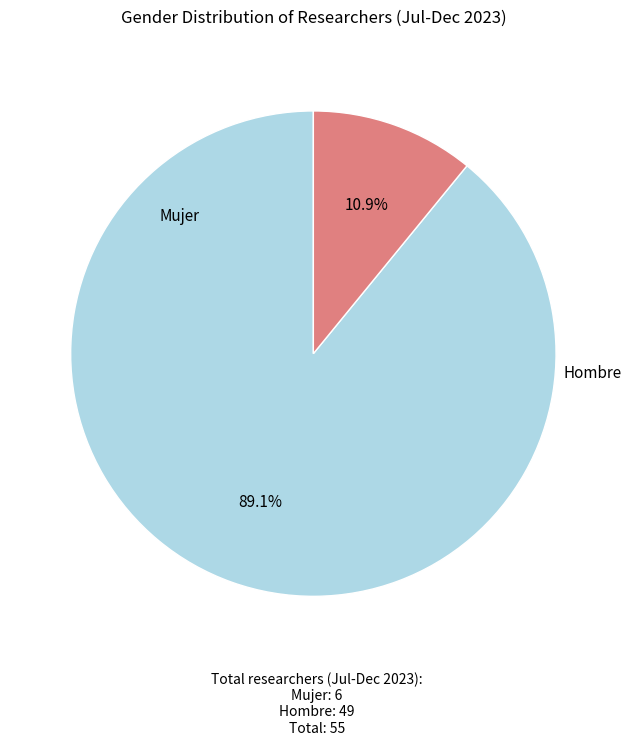

To the nearest percent, what portion does Mujer represent?

11%